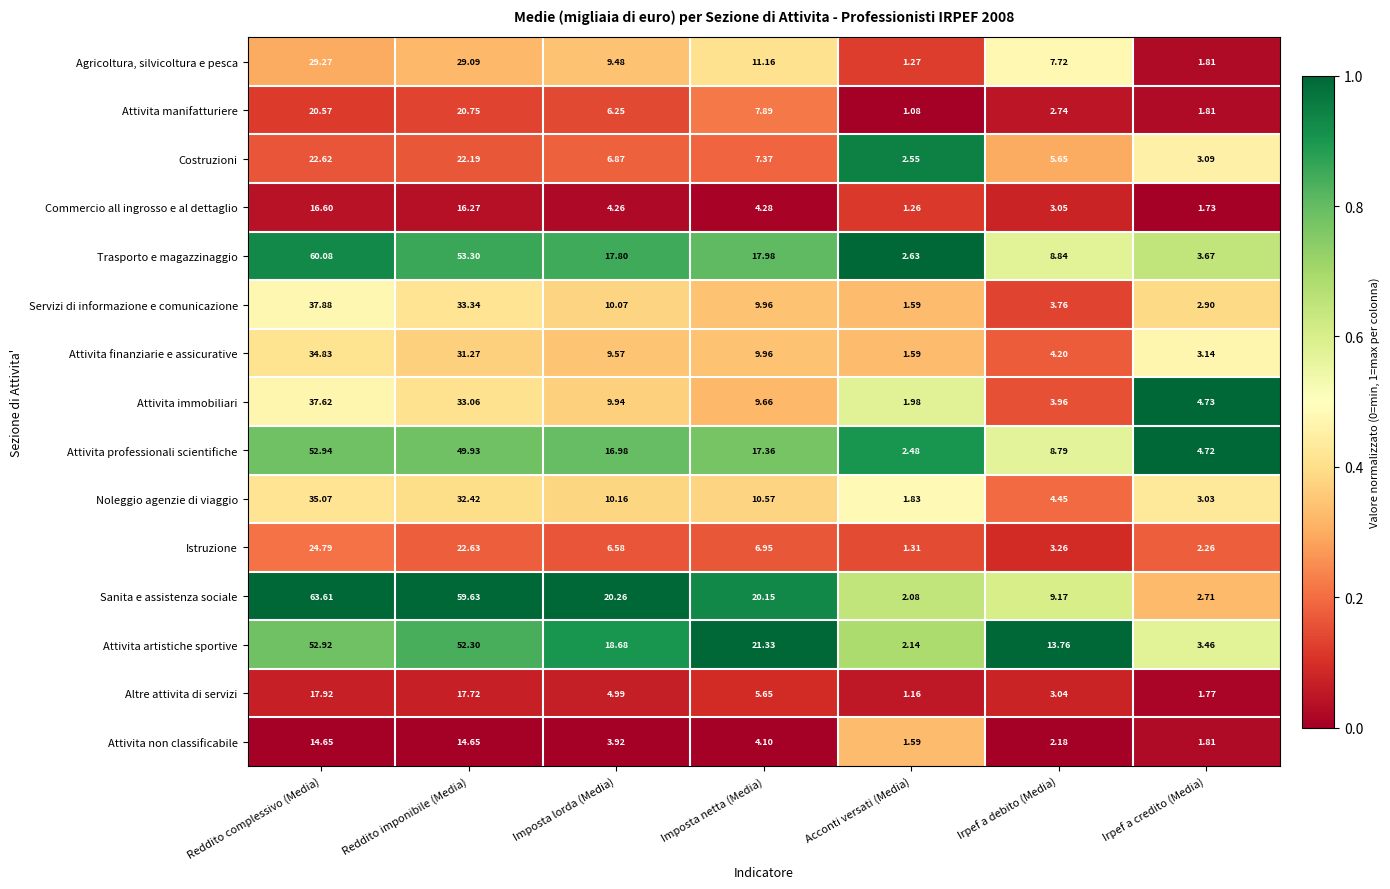

Which label corresponds to the largest value in the chart?

Reddito complessivo (Media)